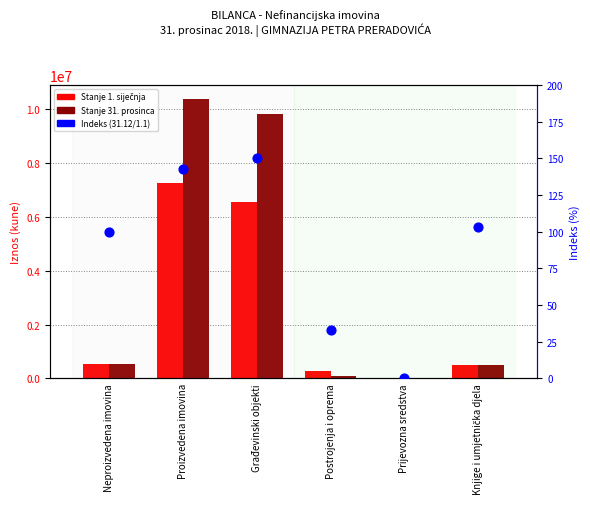

At which category is the sum across all series the highest?

Proizvedena imovina